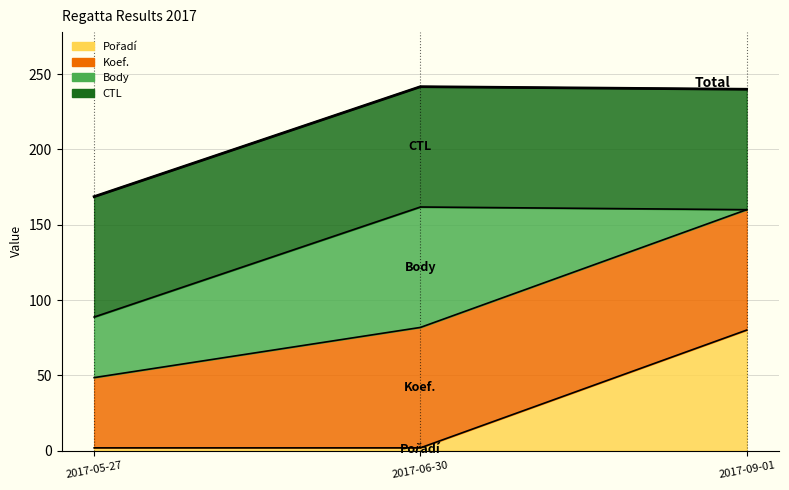

Rank the categories by value from highest to lowest.

2017-06-30, 2017-09-01, 2017-05-27